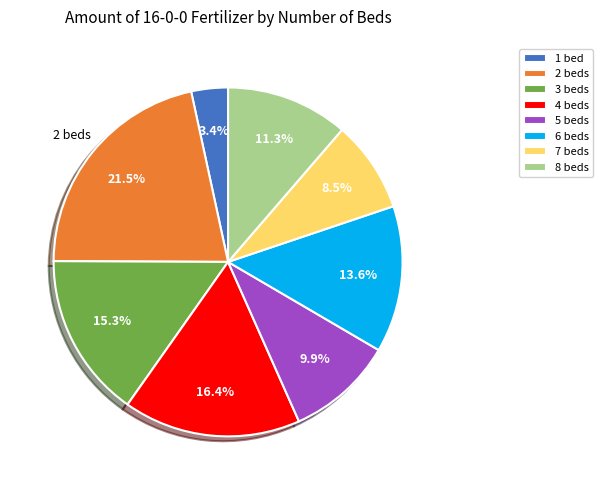

The 5 beds slice represents 10% of the pie. True or false?

True